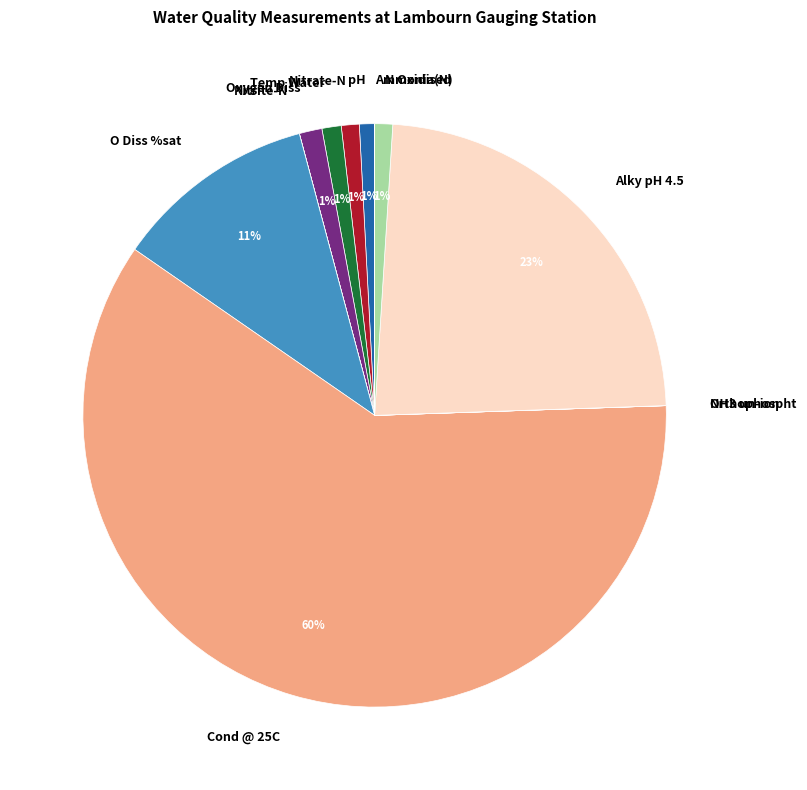

To the nearest percent, what is the combined percentage of Nitrate-N and pH?

2%